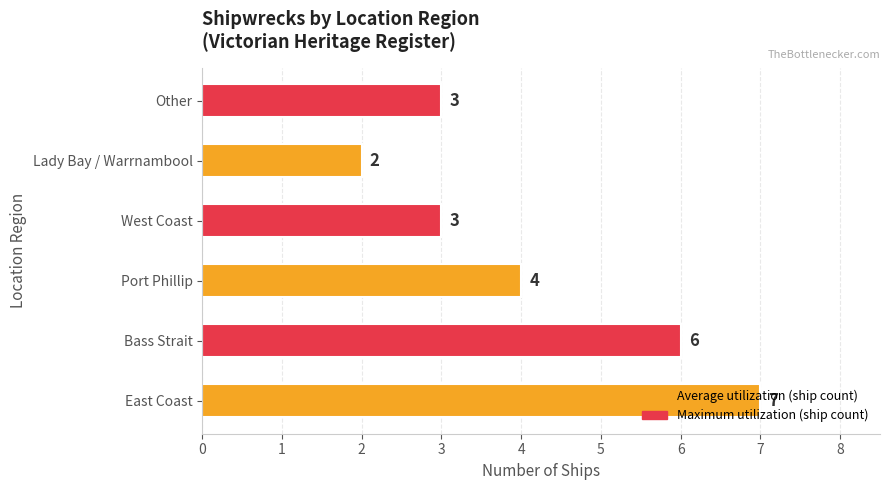

Which label corresponds to the smallest value in the chart?

Lady Bay / Warrnambool